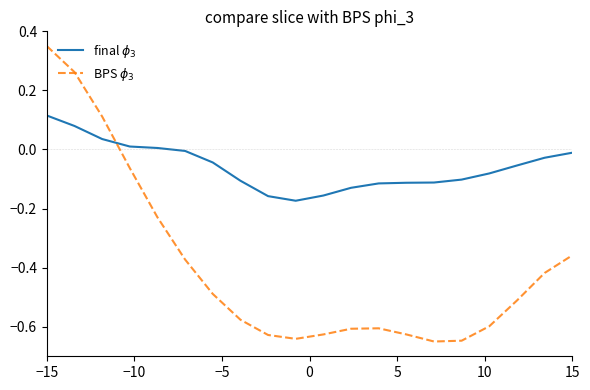

List the series in order of their peak value, highest first.

BPS $\phi_3$, final $\phi_3$